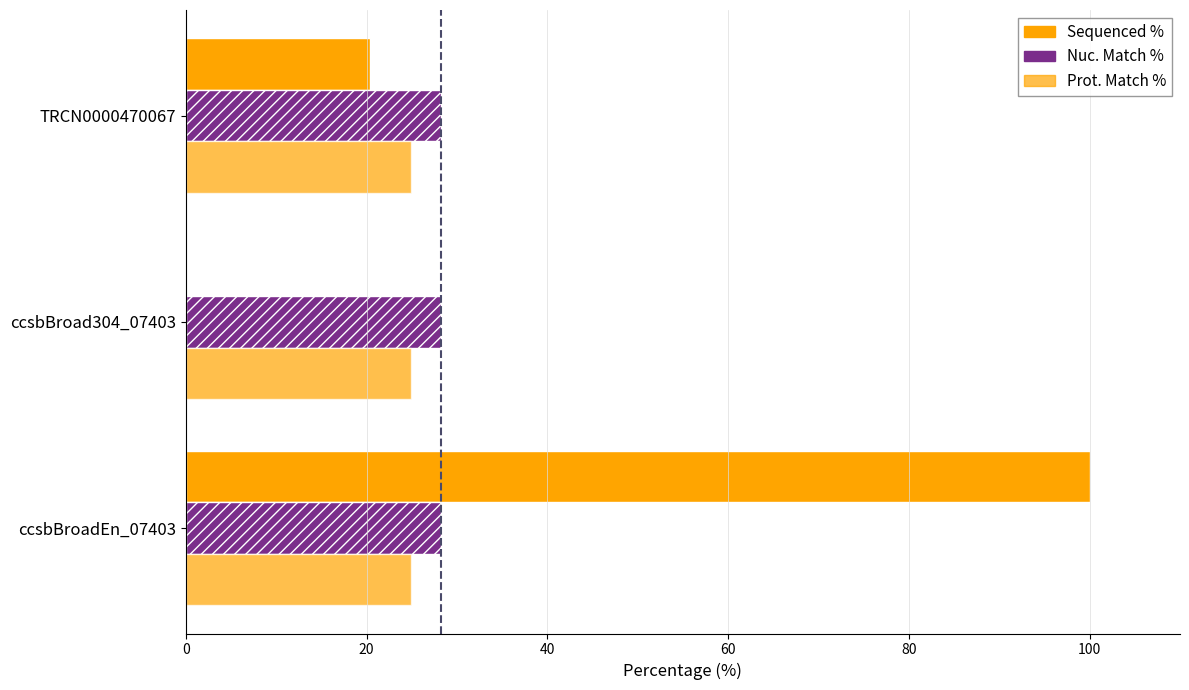

Which series has the largest total across all categories?

Sequenced %